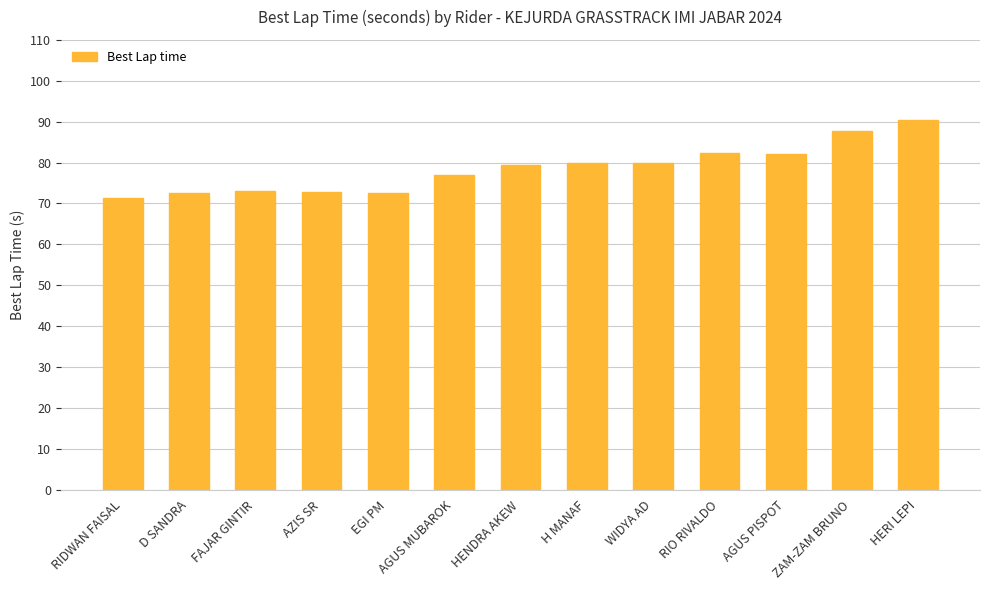

What value does the data have at RIO RIVALDO?

82.3